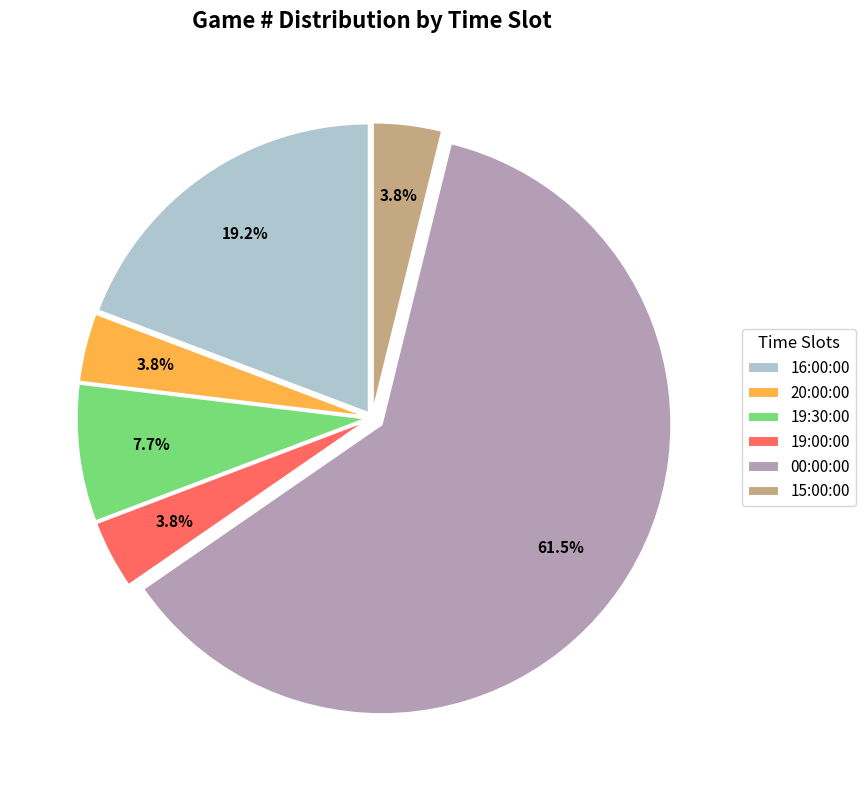

What percentage is the 19:30:00 slice, to the nearest percent?

8%